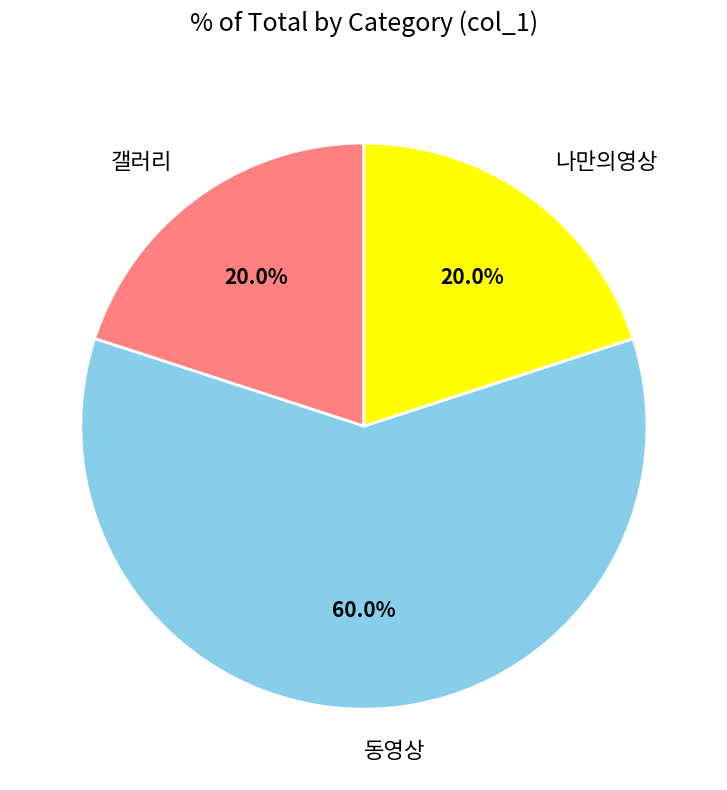

Which category has the biggest portion of the pie?

동영상